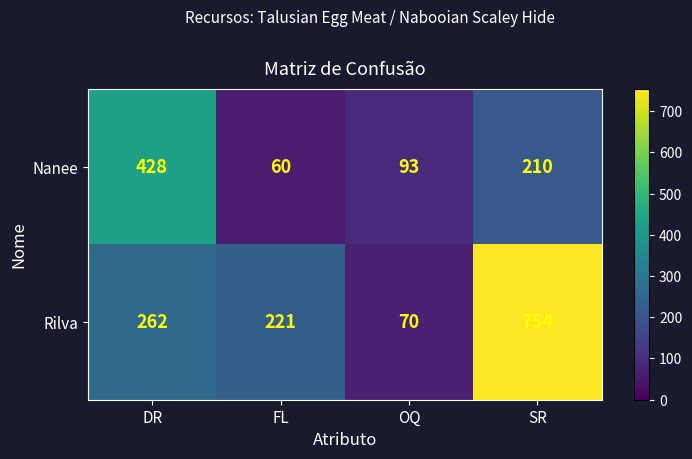

Between OQ and SR, which series saw the biggest shift?

Rilva